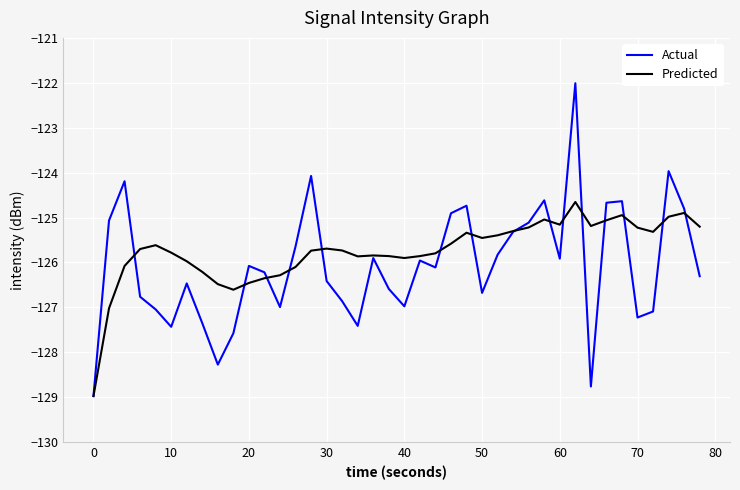

Rank the series by their average value, from highest to lowest.

Predicted, Actual